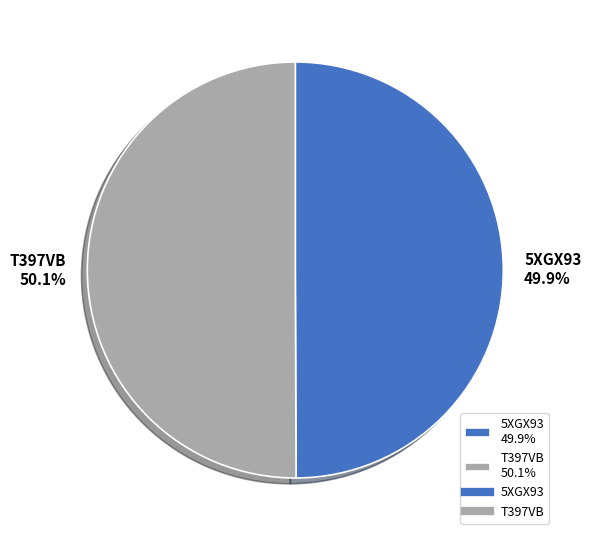

Is there any slice that represents more than half of the pie?

Yes